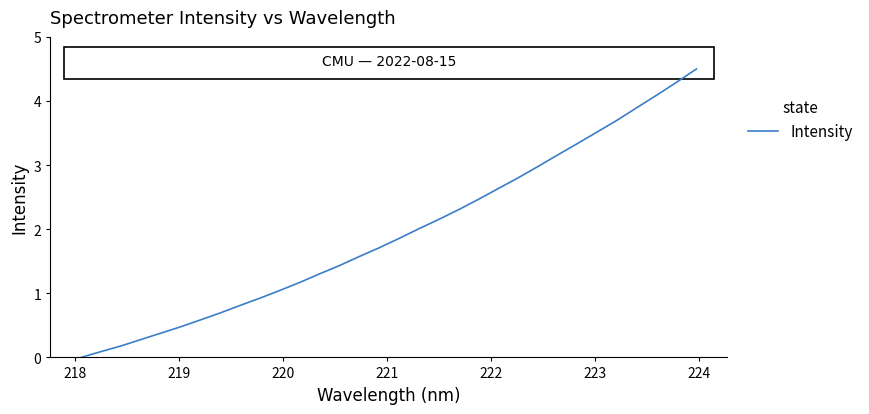

What is the difference between the maximum and minimum values?

4.5